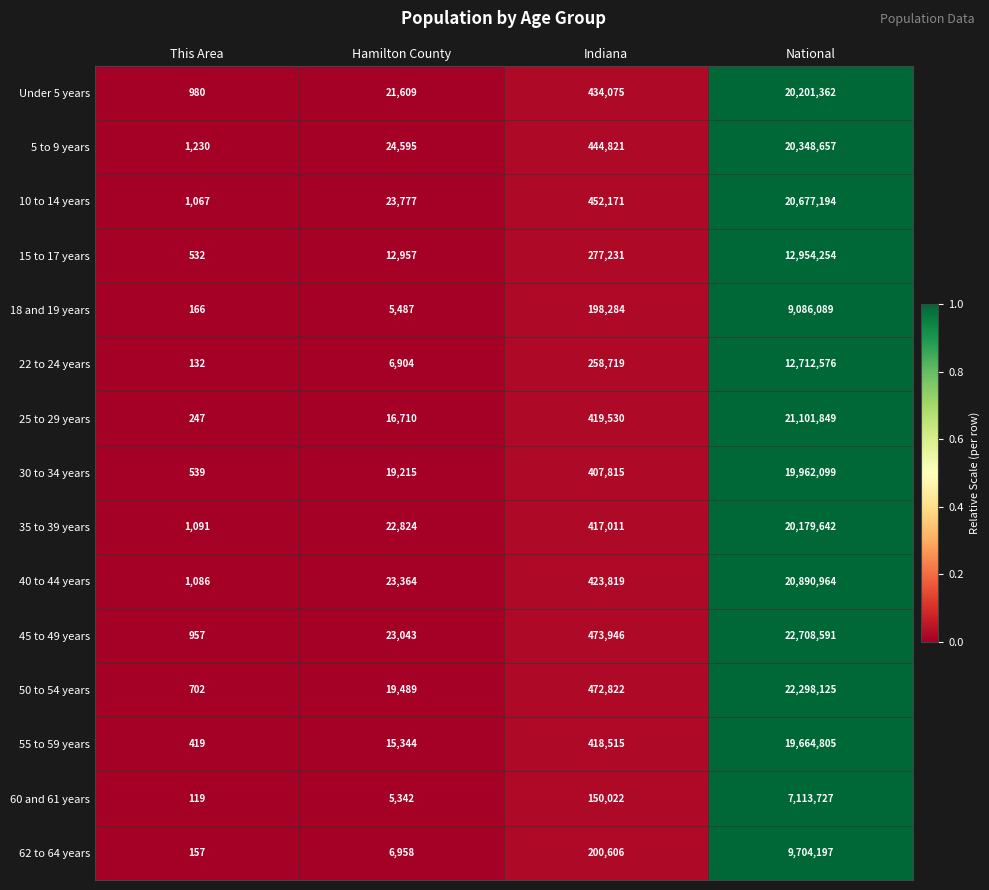

Count the number of data series in this chart.

15